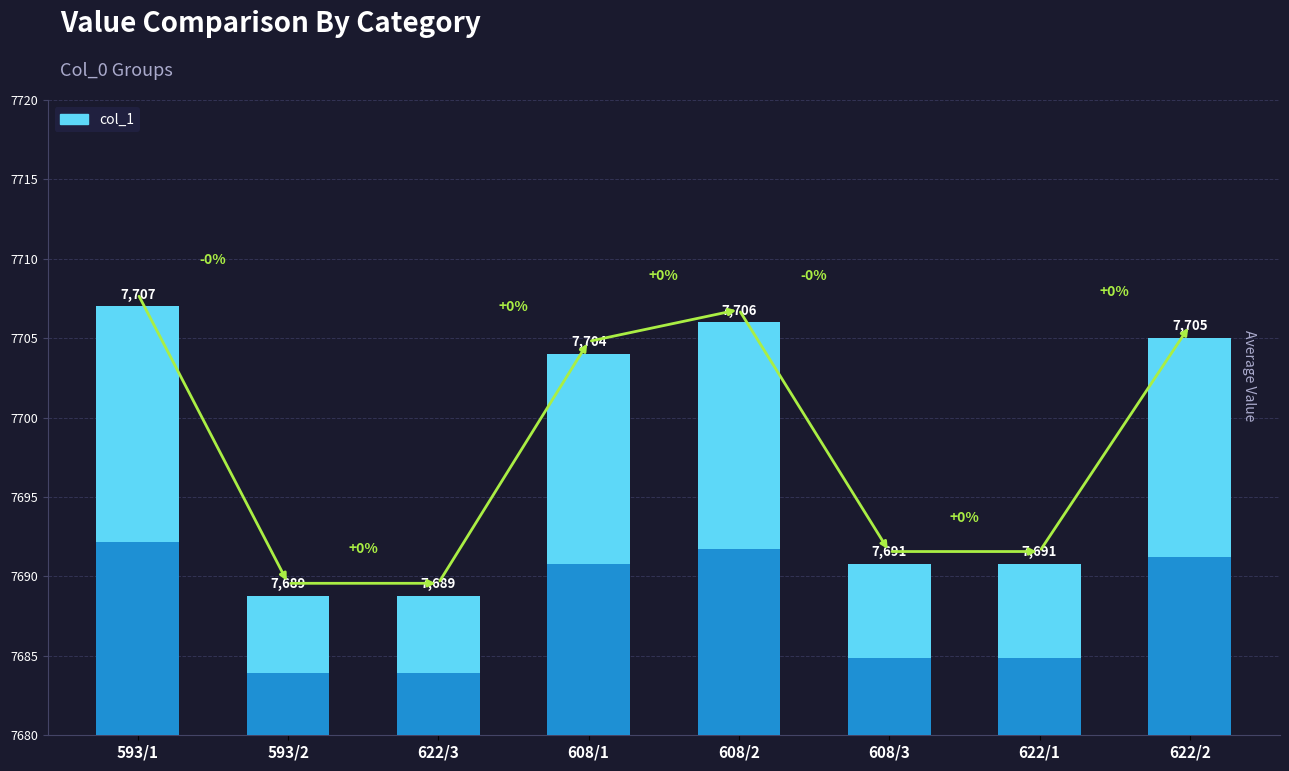

What is the value of the 2nd bar from the left?

7688.8